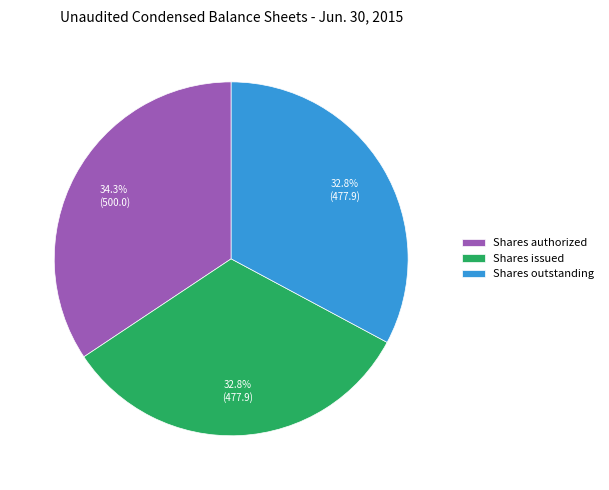

The Shares authorized slice represents 34% of the pie. True or false?

True